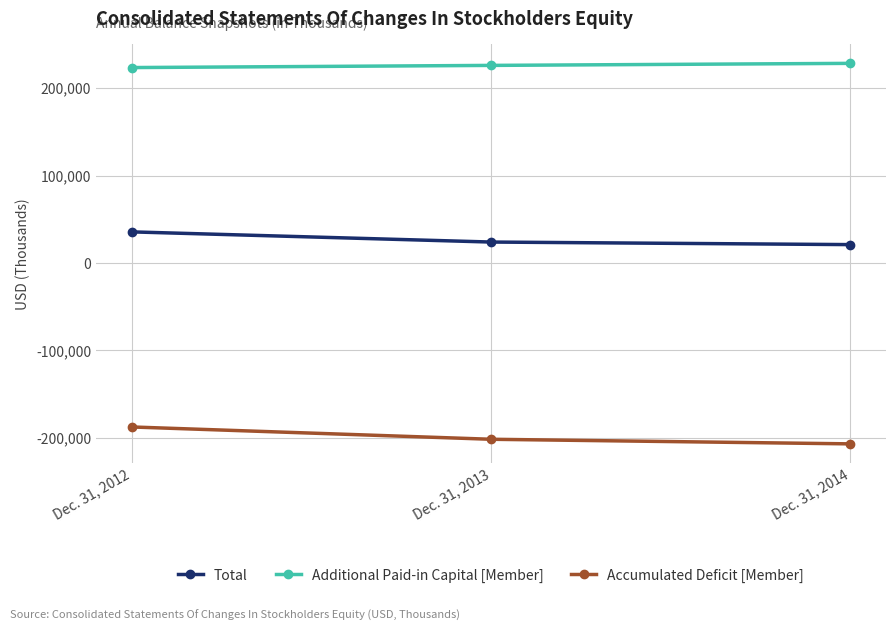

Rank the series by their maximum value, from highest to lowest.

Additional Paid-in Capital [Member], Total, Accumulated Deficit [Member]